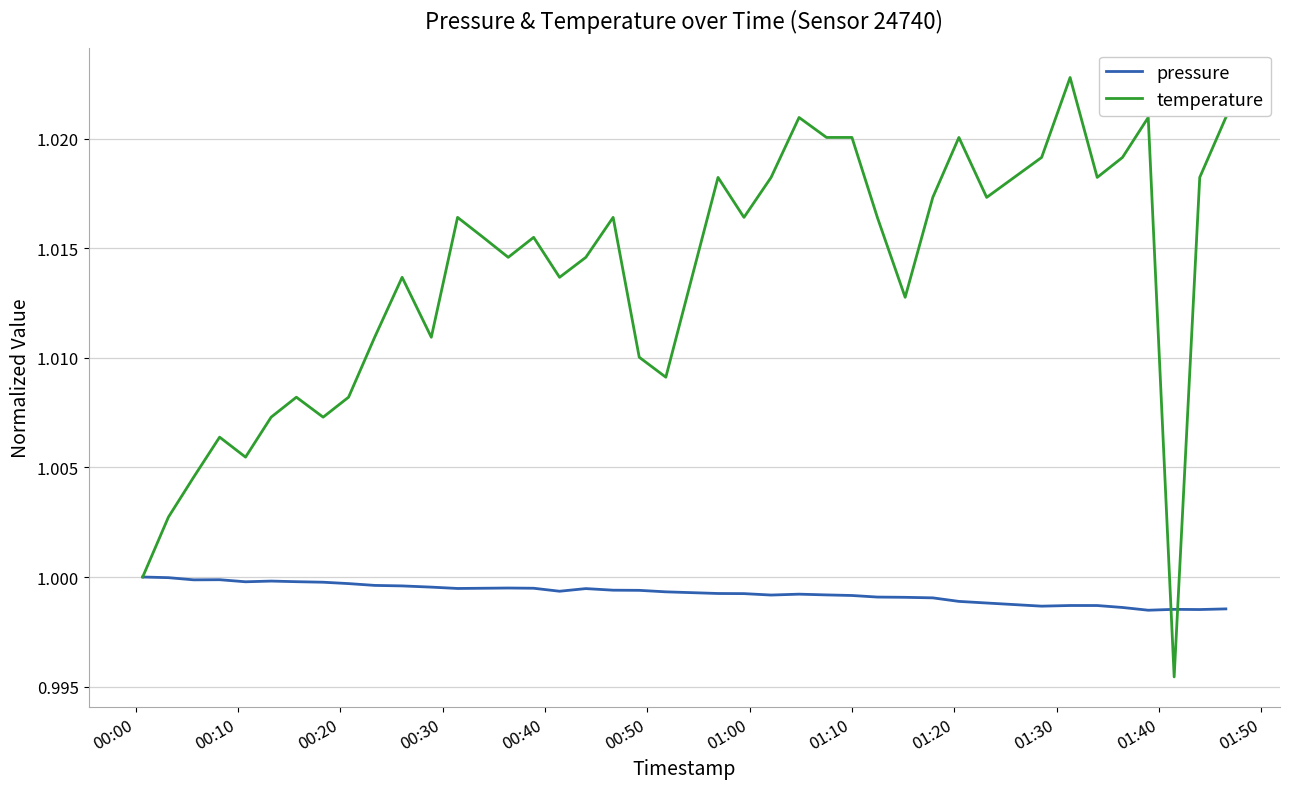

Which series has the largest total across all categories?

temperature